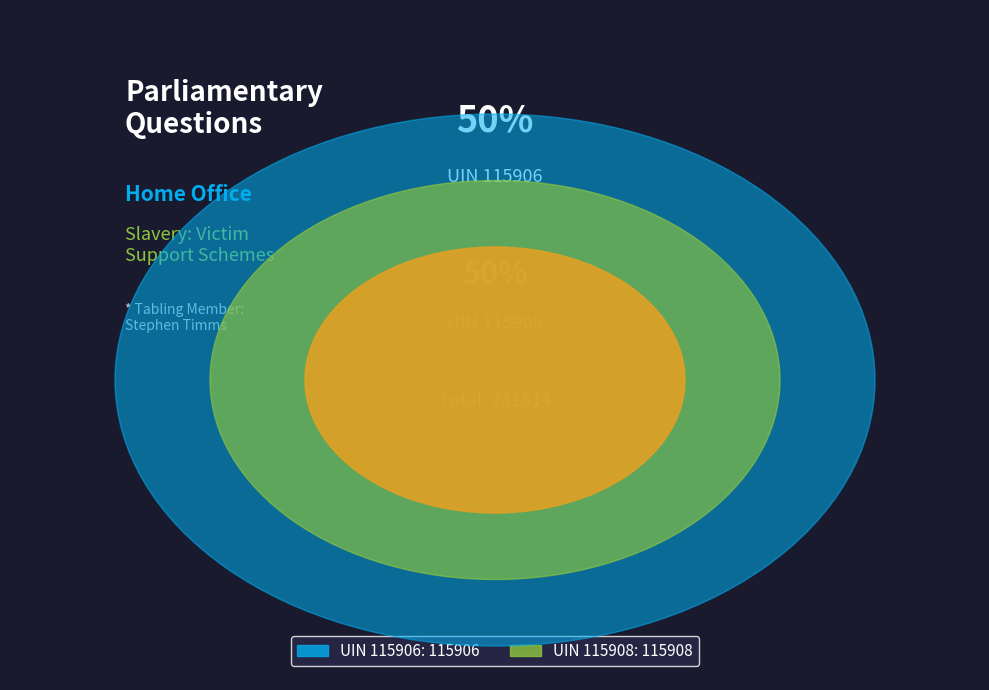

What is the ratio of the value at 115908 to the value at 115906?

1.0